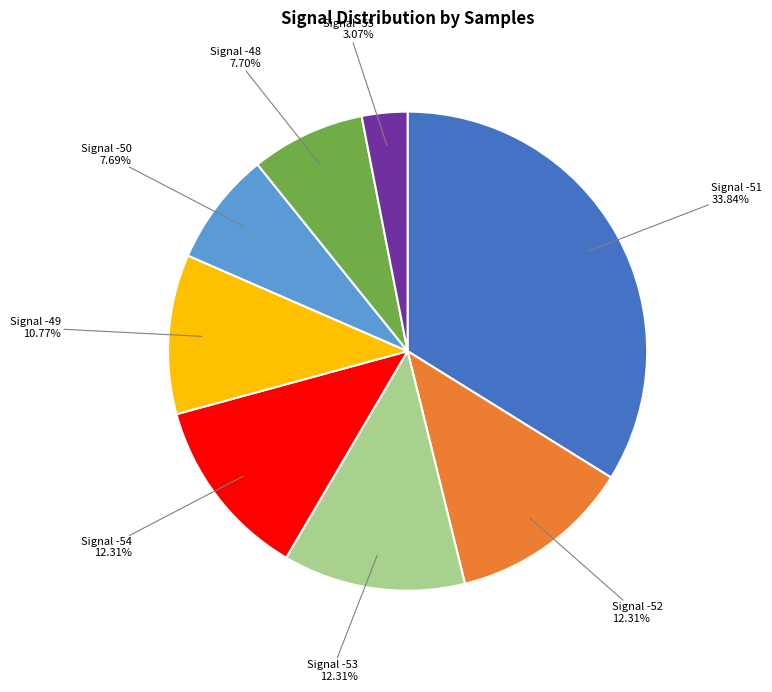

Is there a majority slice in this chart?

No